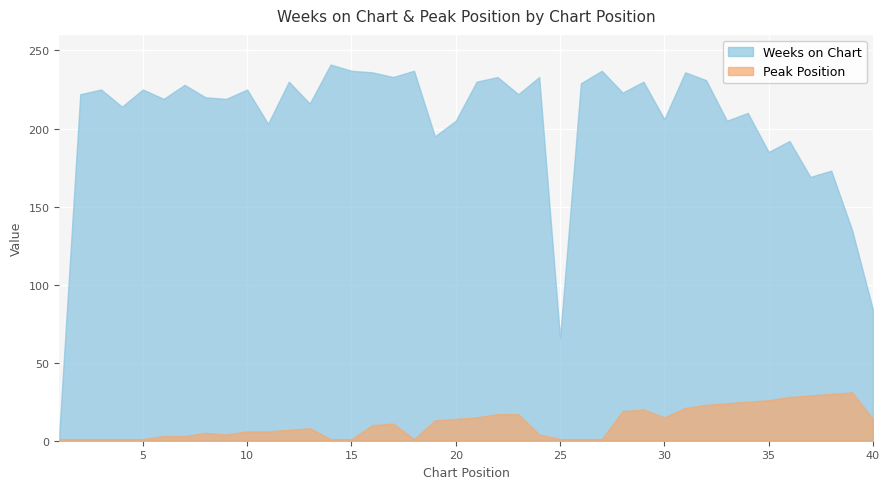

True or false: Weeks on Chart and Peak Position intersect in this chart.

False